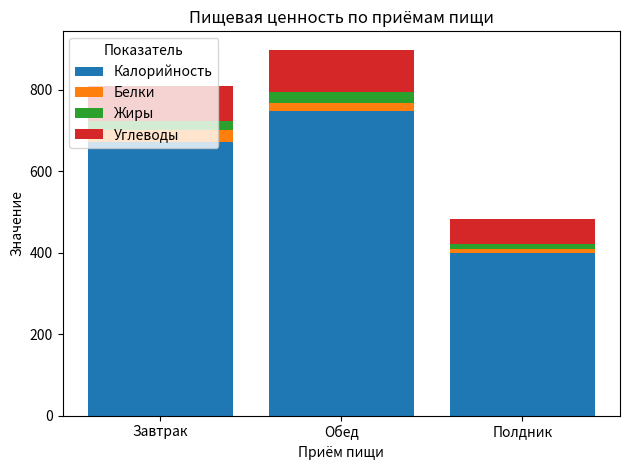

Where is Калорийность nearest to the value 573?

Завтрак